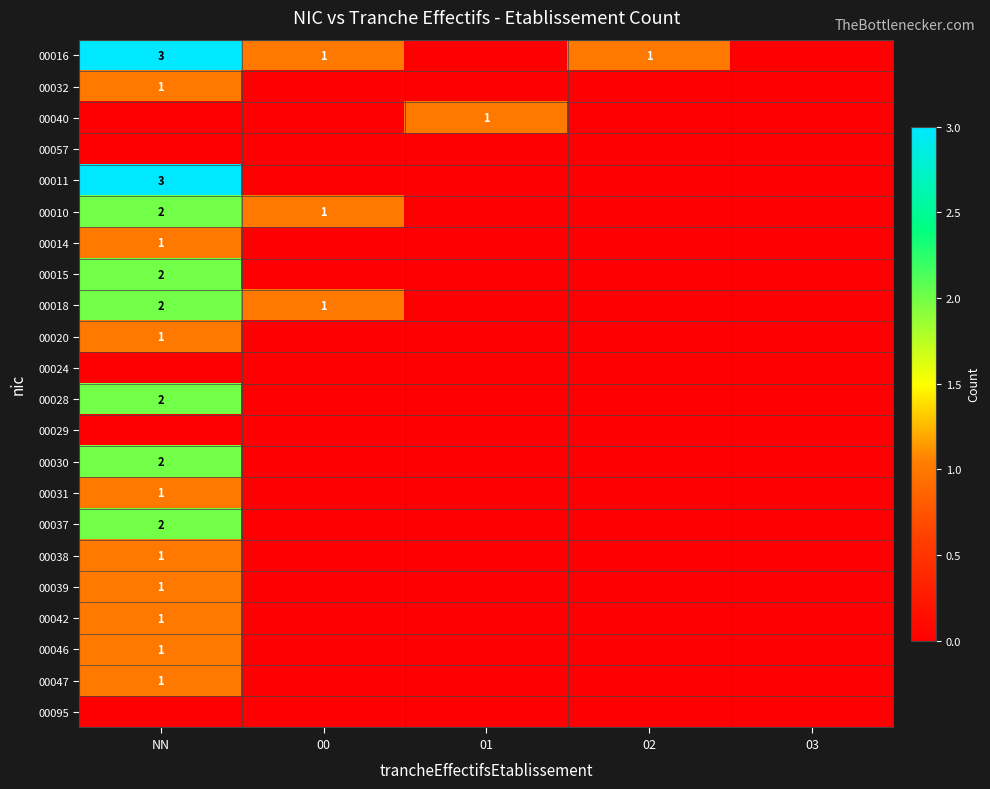

The value of 00014 at NN is 1. True or false?

True